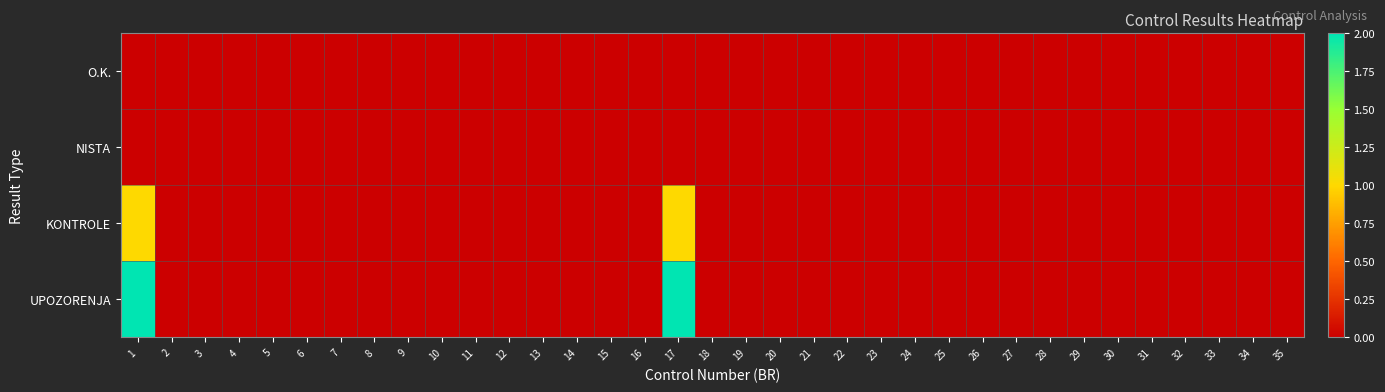

At which category is the sum across all series the highest?

1